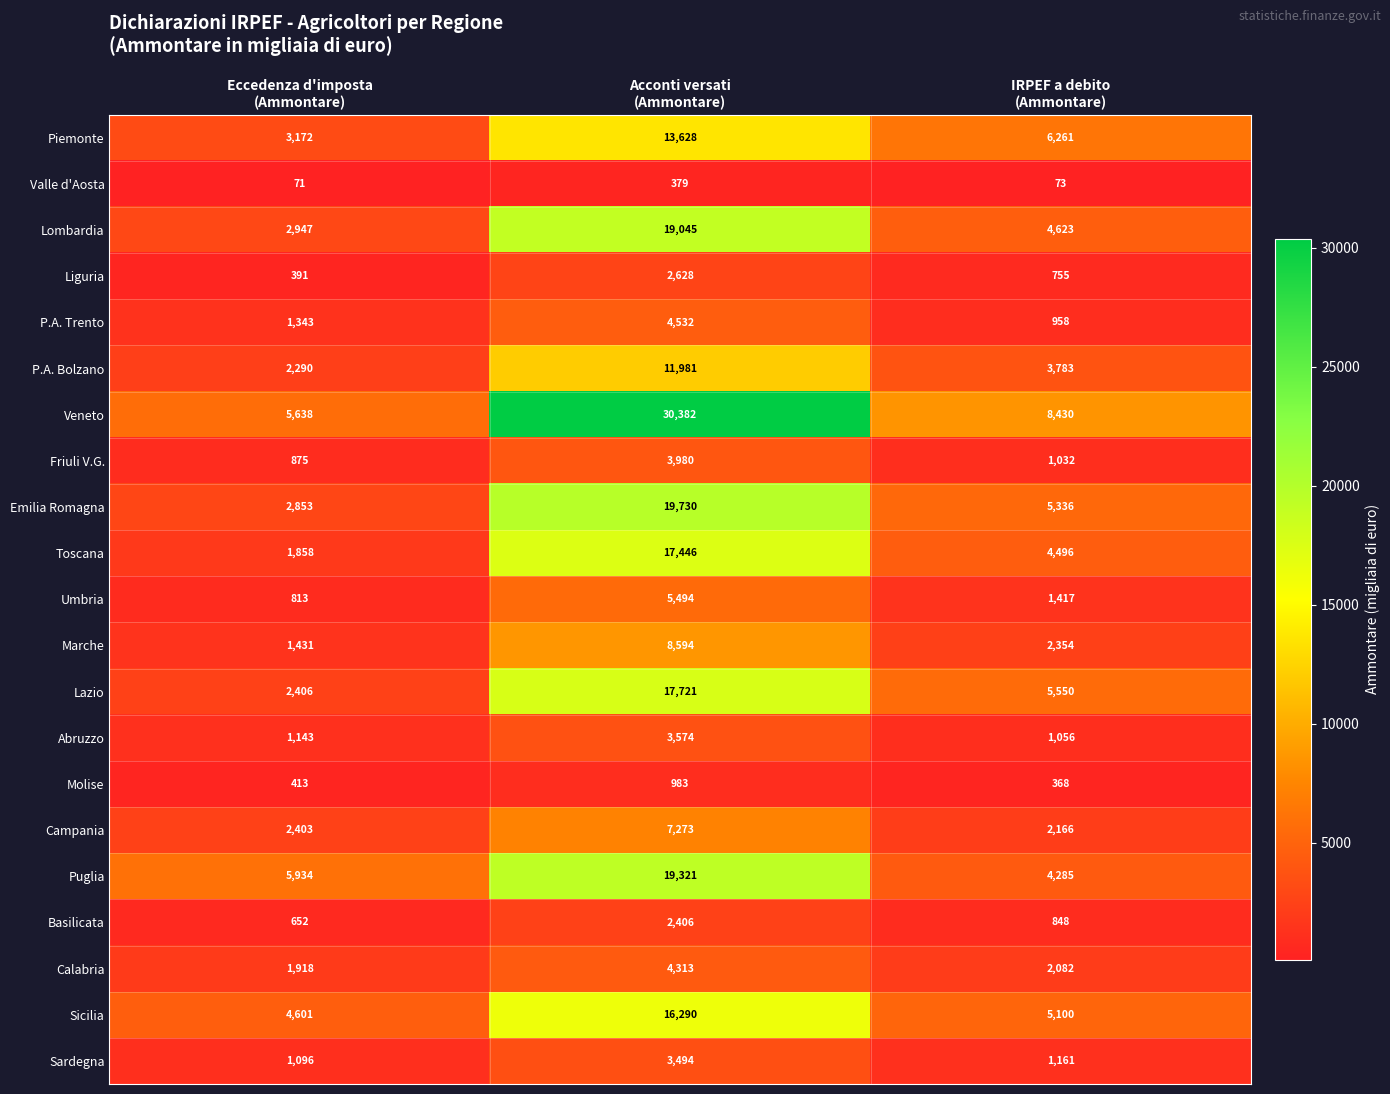

Which series has the widest spread of values?

Veneto